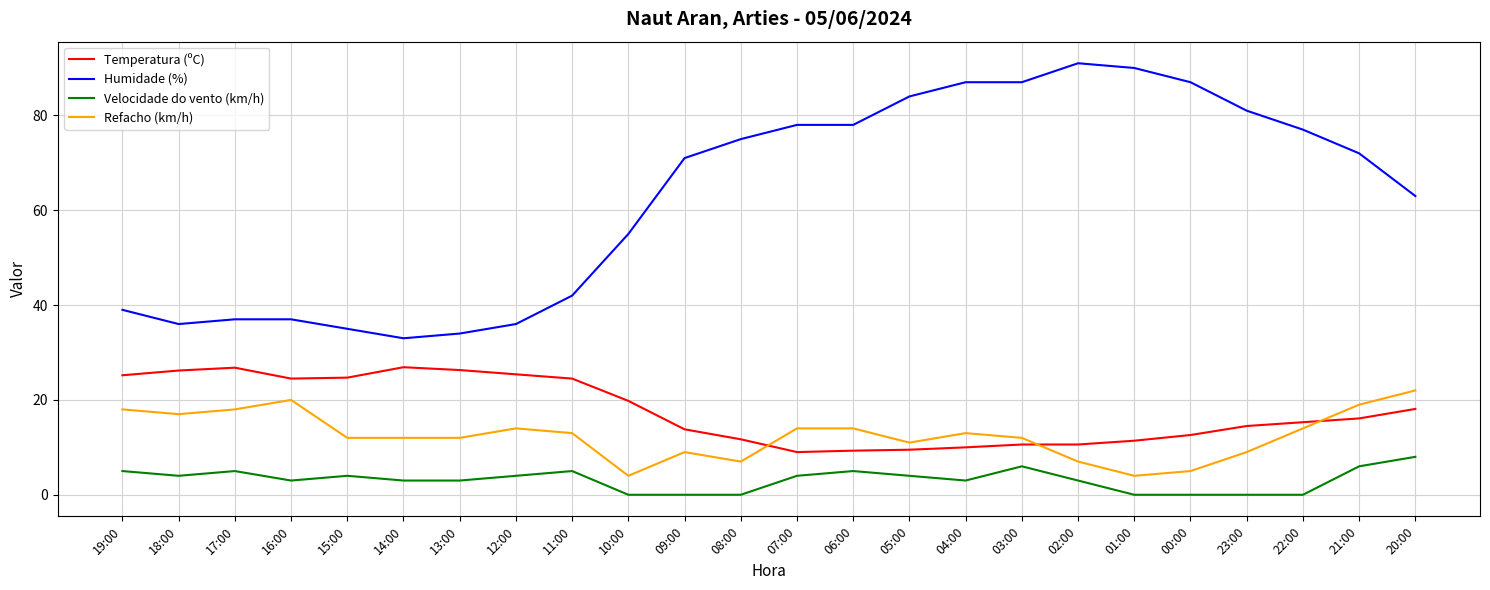

Which series has the widest spread of values?

Humidade (%)